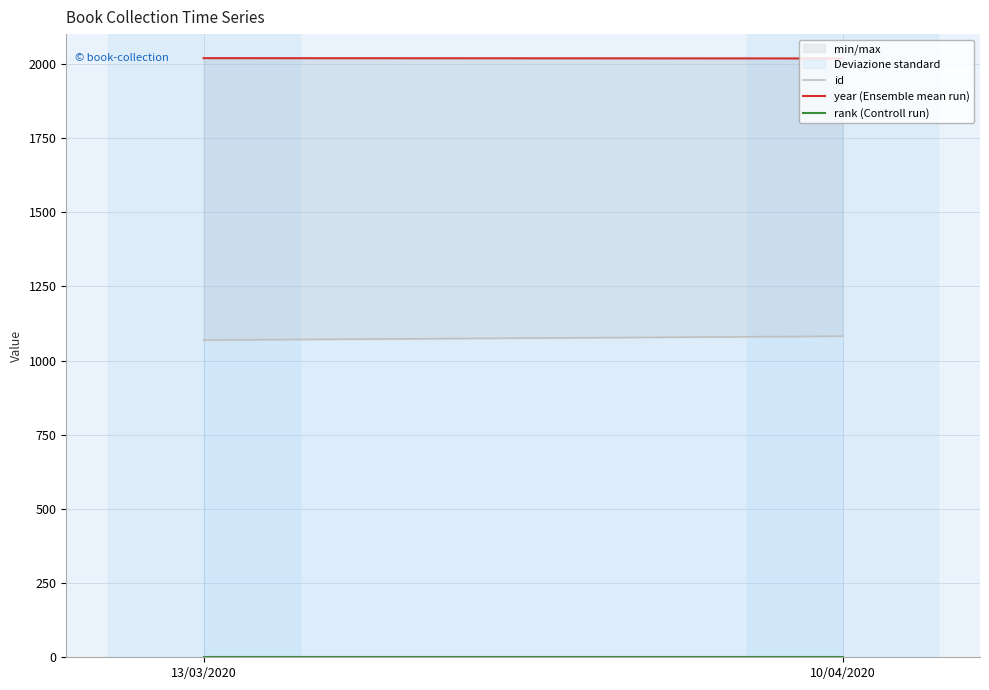

What are all the series names shown in the legend?

id, year (Ensemble mean run), rank (Controll run)